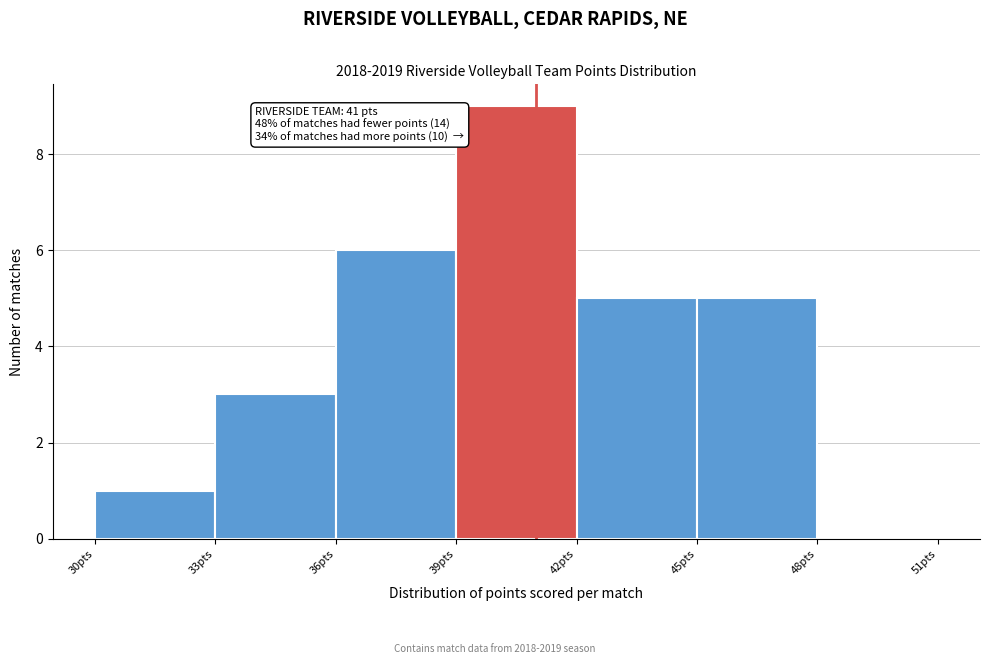

Which range on the x-axis has the tallest bar?

39 to 42